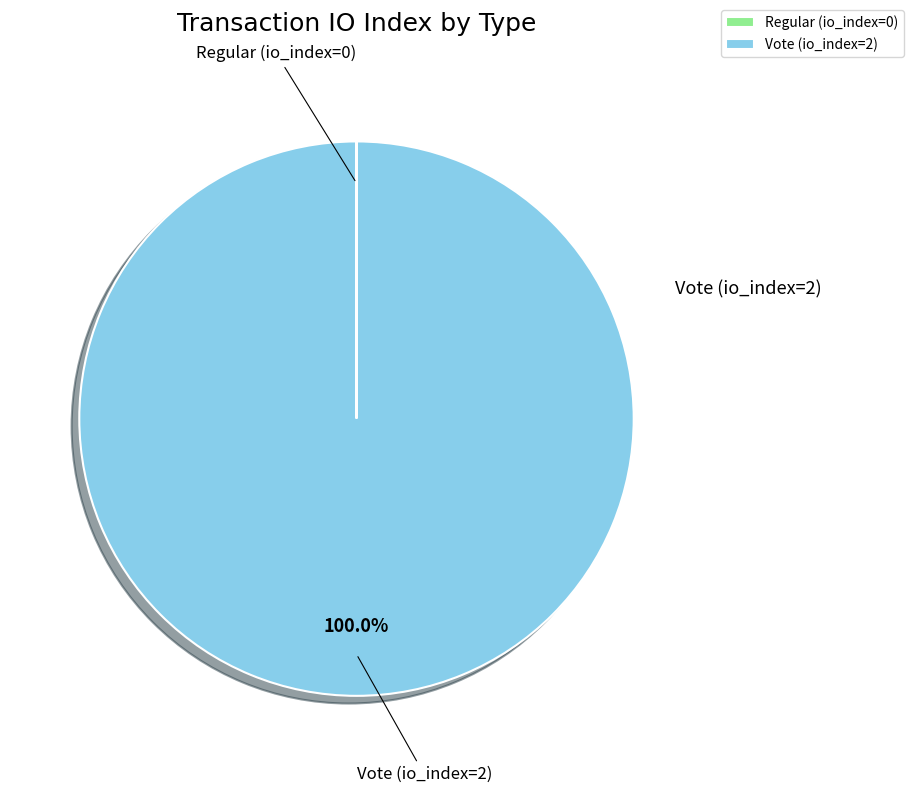

Is there any slice that represents more than half of the pie?

Yes